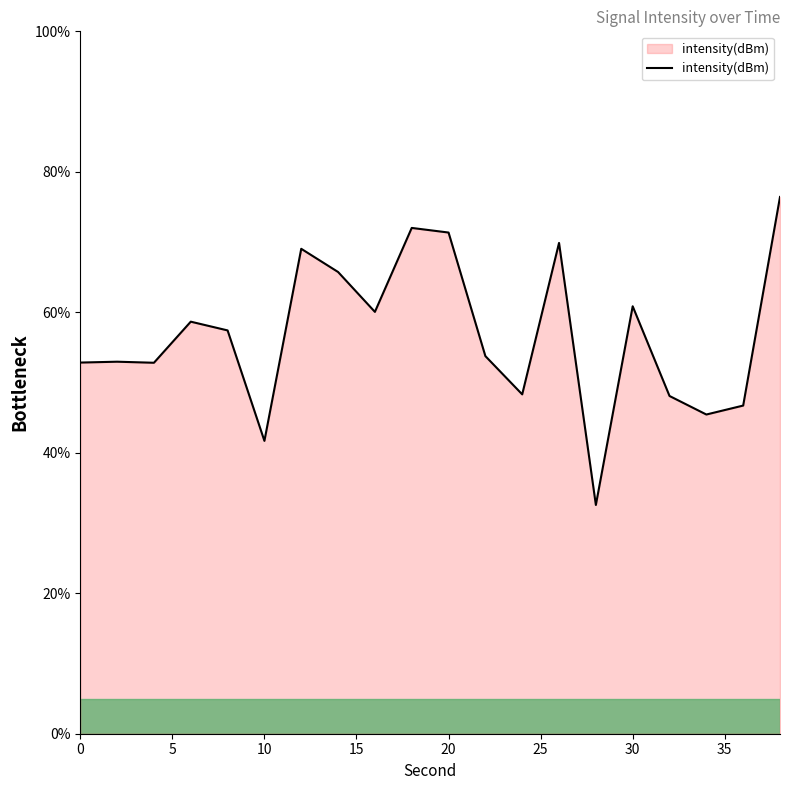

What is the minimum value shown in the chart?

32.6